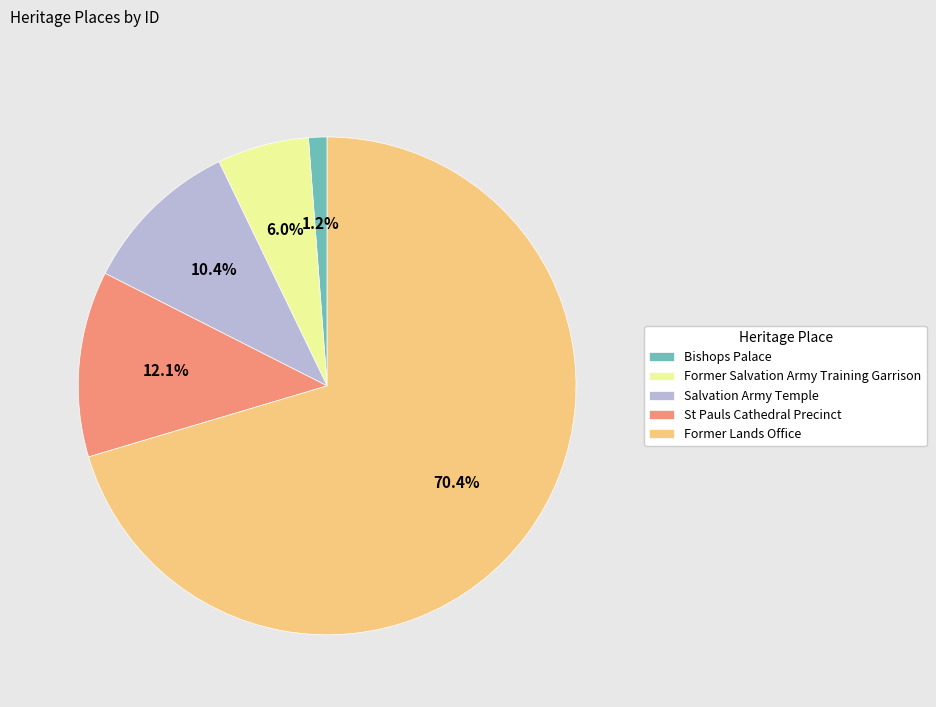

Rank the categories by value from highest to lowest.

Former Lands Office, St Pauls Cathedral Precinct, Salvation Army Temple, Former Salvation Army Training Garrison, Bishops Palace